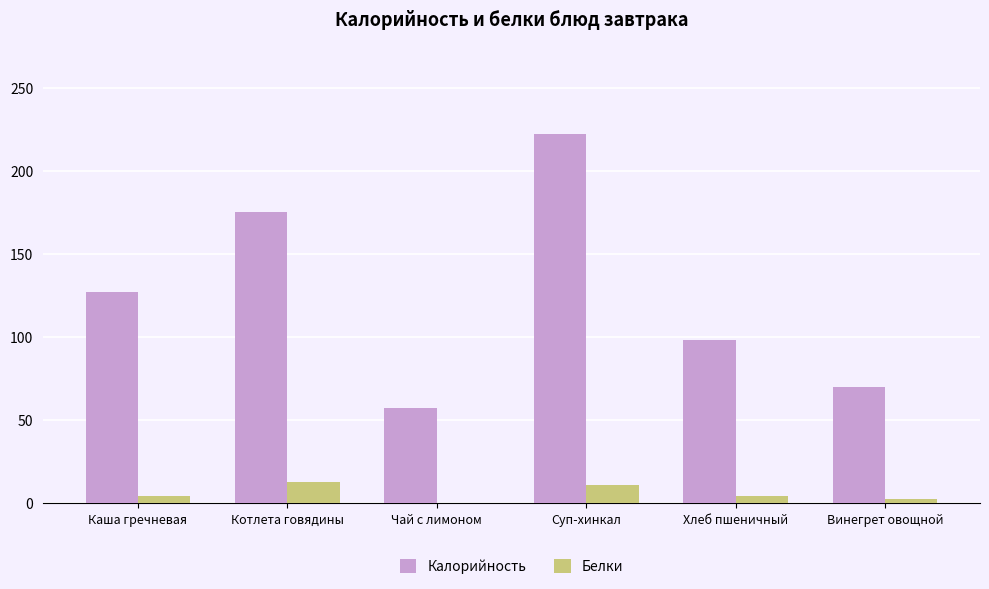

What is the sum of all Калорийность values?

749.0